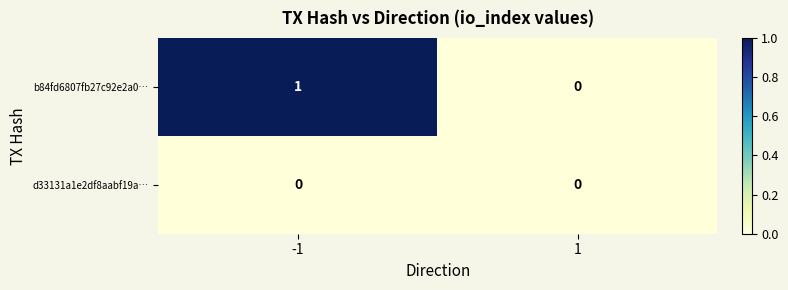

Count the number of categories in the chart.

2